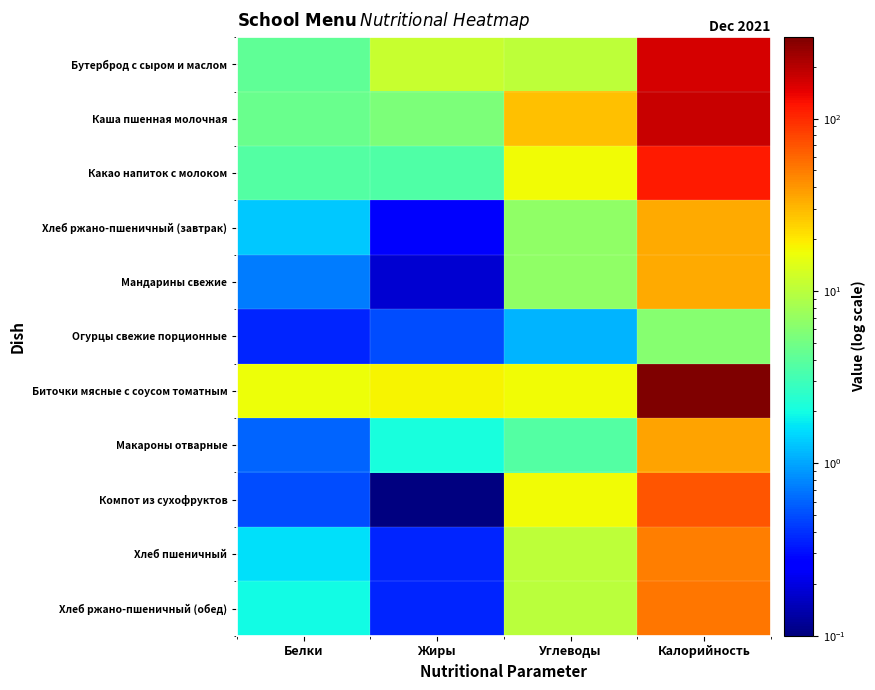

What is the total value across all series at Жиры?

42.4